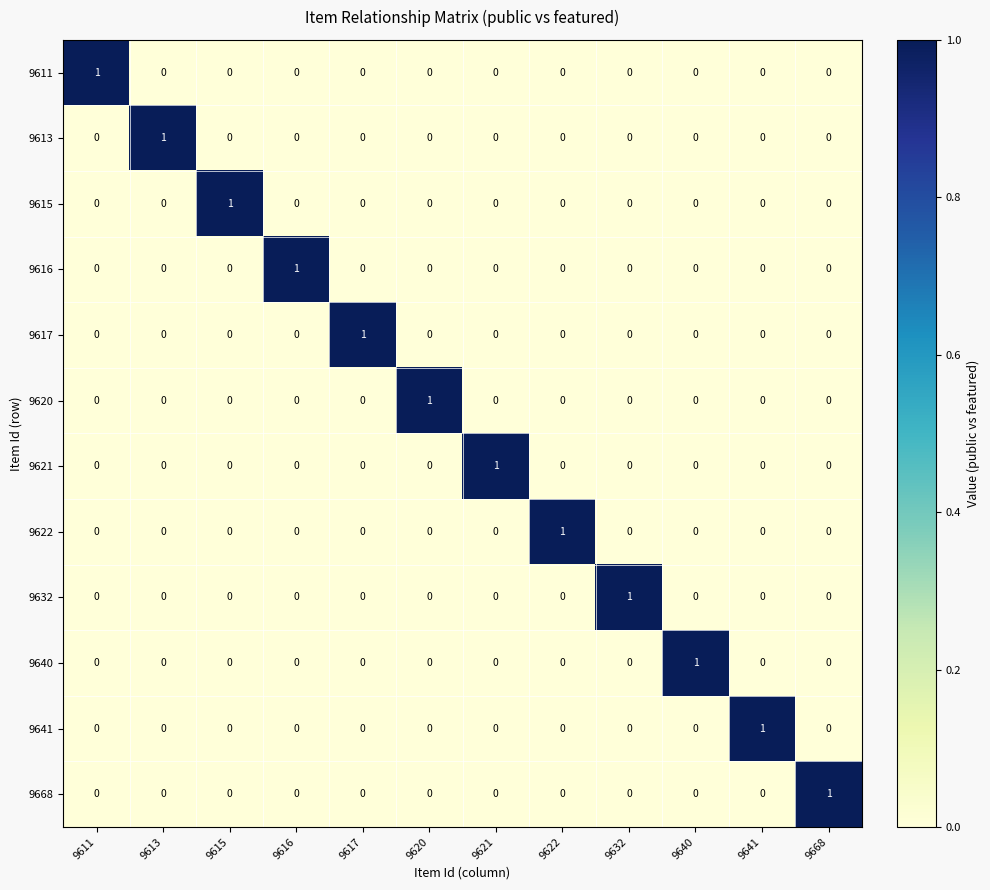

The 9617 series shows -1 at 9640. True or false?

False